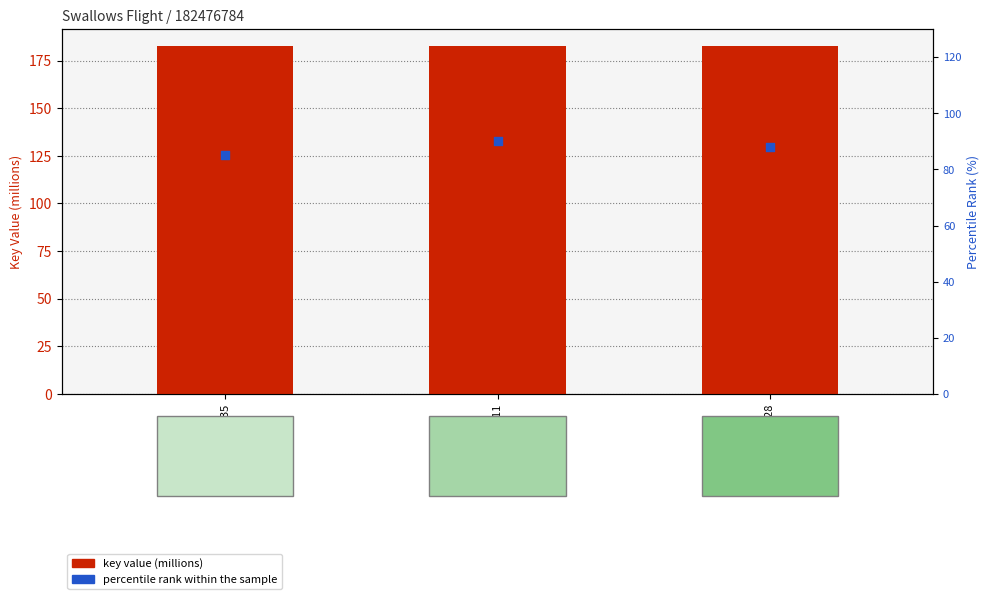

At which category is the sum across all series the highest?

9781665900911